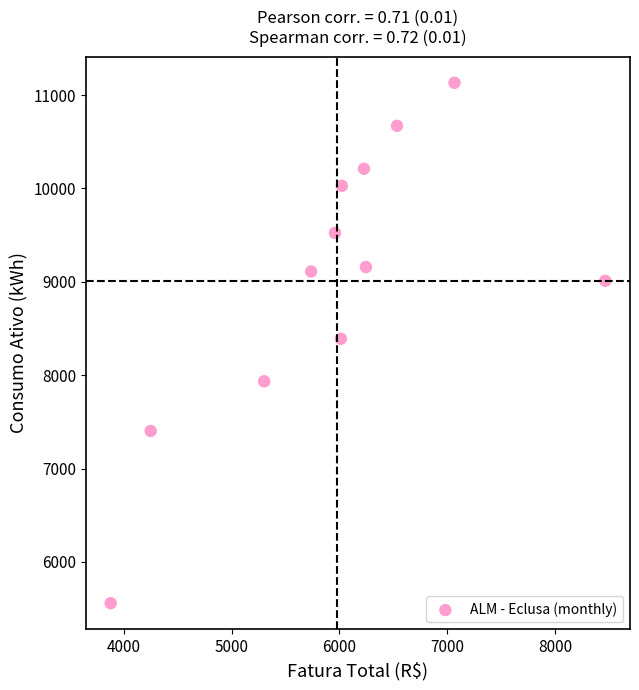

What is the average Y value?

9010